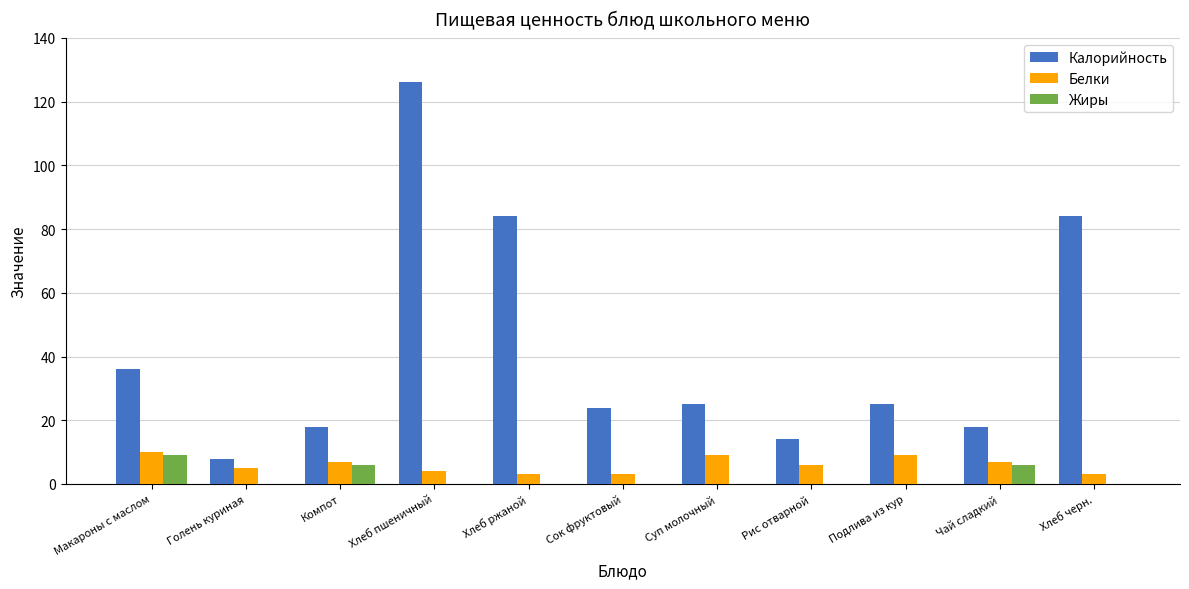

Are the bars grouped side by side (vs. stacked)?

Yes